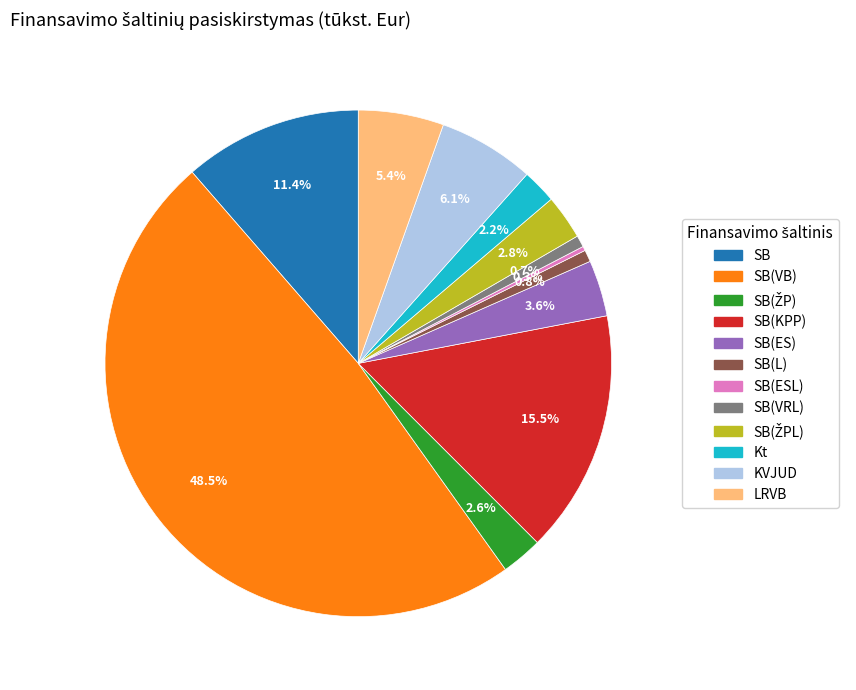

What is the largest slice in the pie chart?

SB(VB)